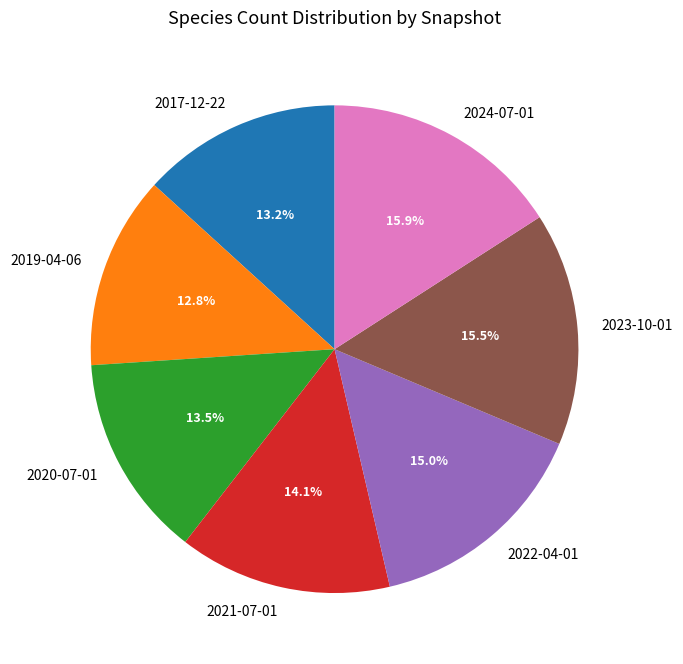

Combined, what portion of the pie is 2023-10-01 and 2022-04-01?

30.5%